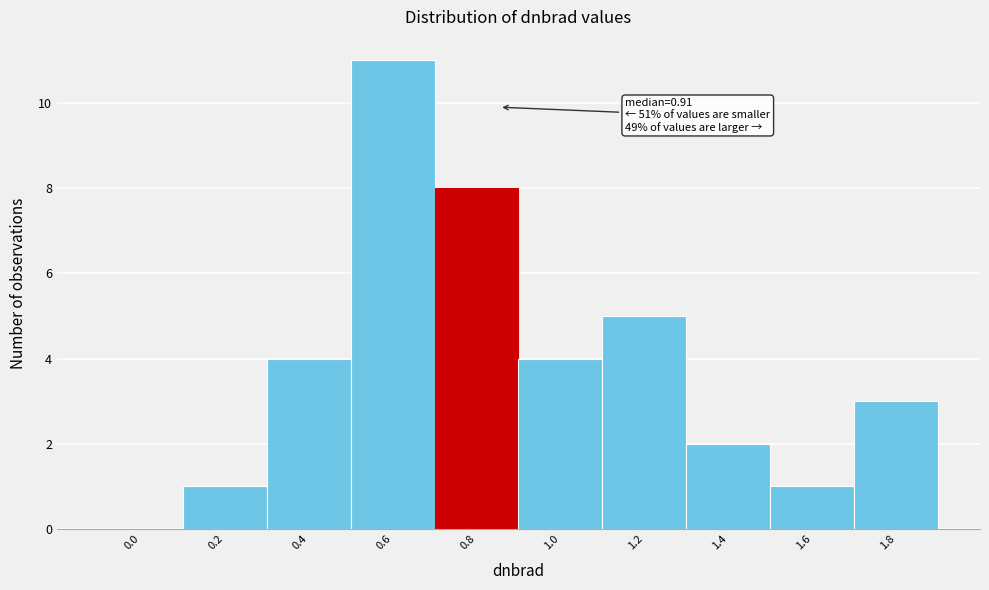

Reading left to right, transcribe all the data shown in this chart.

0.0=0	0.2=1	0.4=4	0.6=11	0.8=8	1.0=4	1.2=5	1.4=2	1.6=1	1.8=3